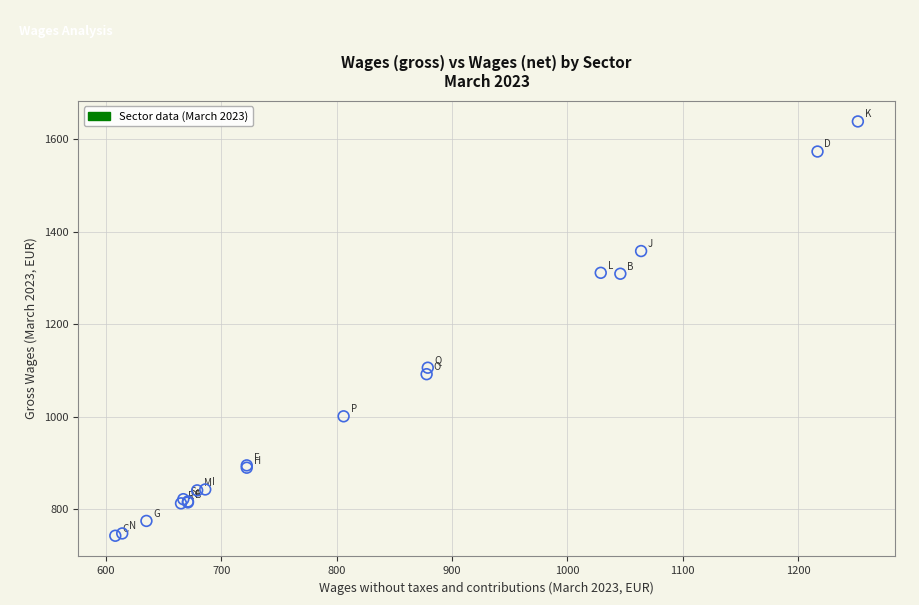

What Y value in the scatter plot is closest to 1190?

1106